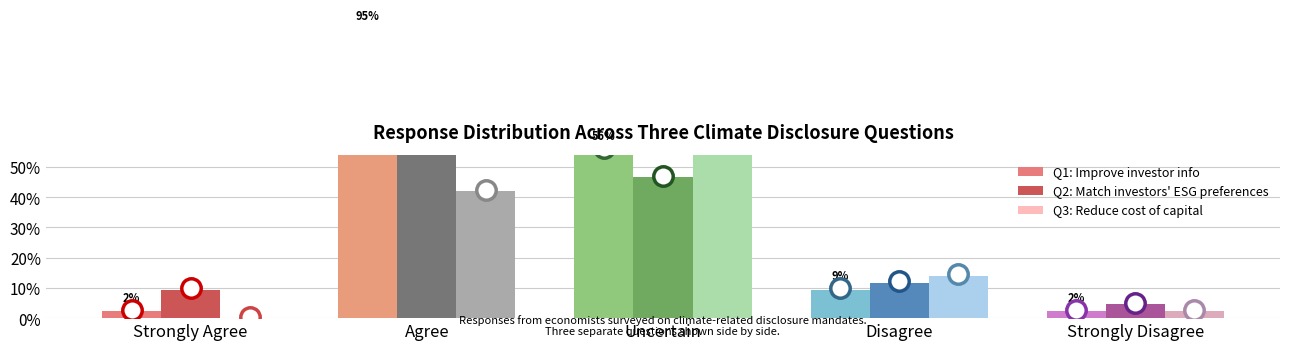

What is the approximate value of Q2: Match investors' ESG preferences at Strongly Disagree?

4.7